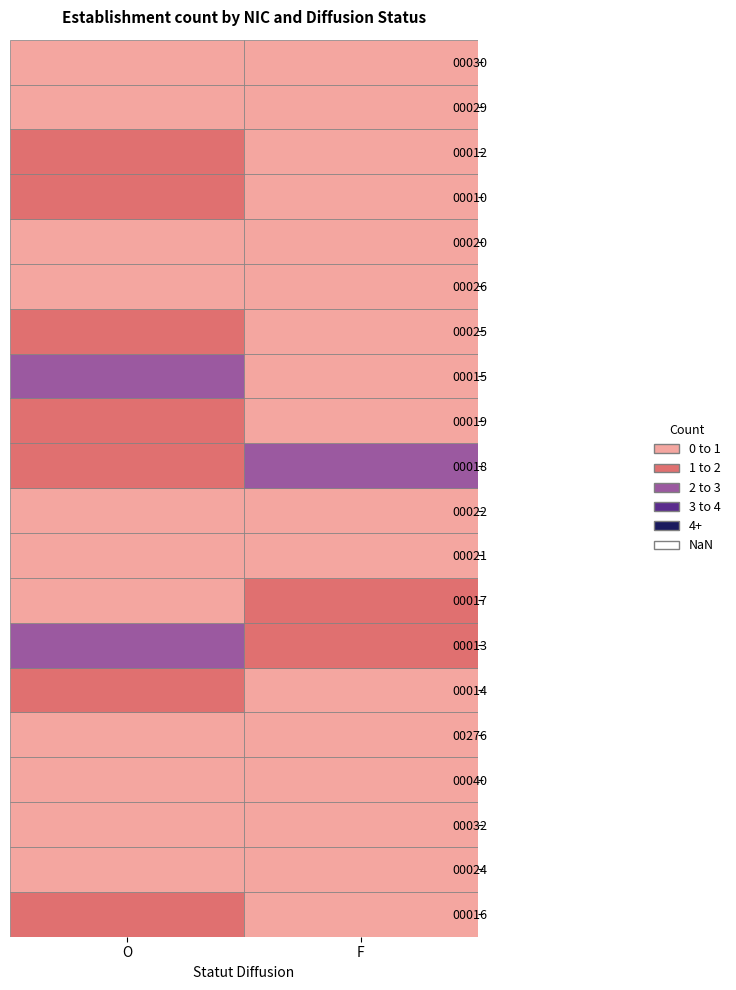

Rank the series by their maximum value, from lowest to highest.

00024, 00032, 00040, 00276, 00021, 00022, 00026, 00020, 00029, 00030, 00016, 00014, 00017, 00019, 00025, 00010, 00012, 00013, 00018, 00015